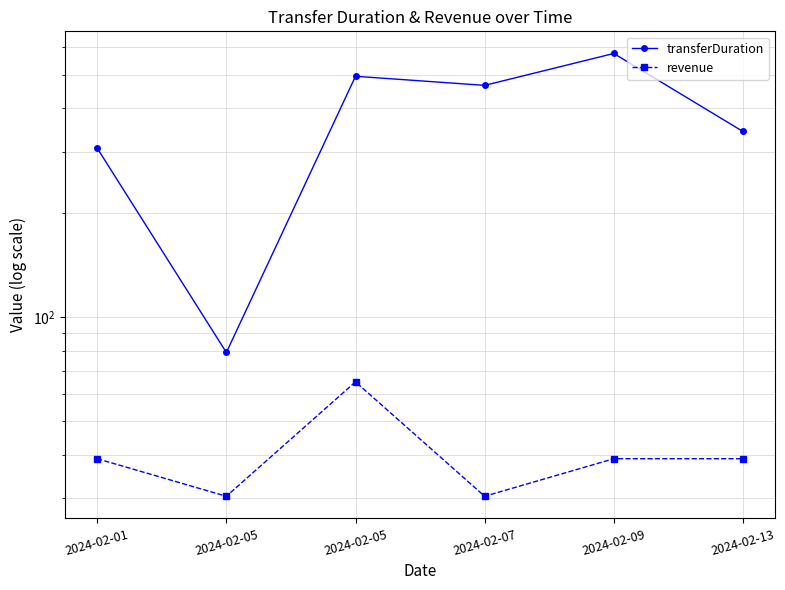

True or false: revenue and transferDuration intersect in this chart.

False